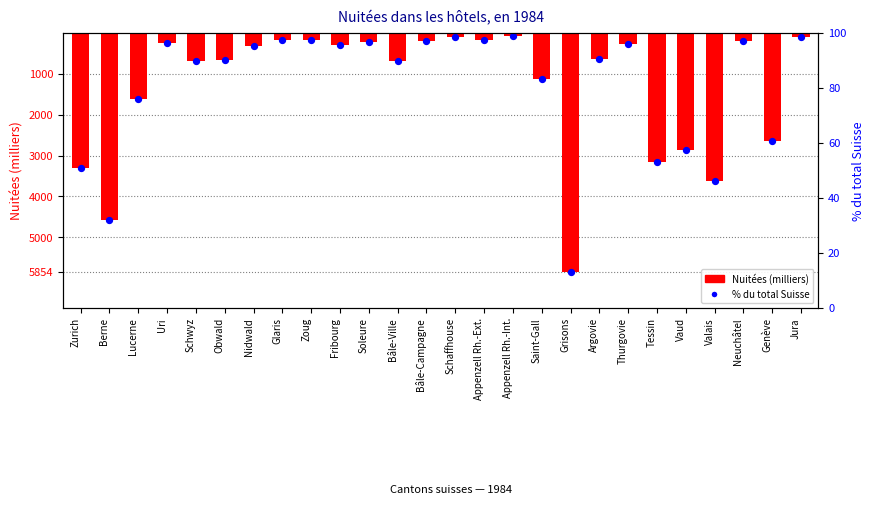

Which series contains the highest Y value?

Nuitées (milliers)